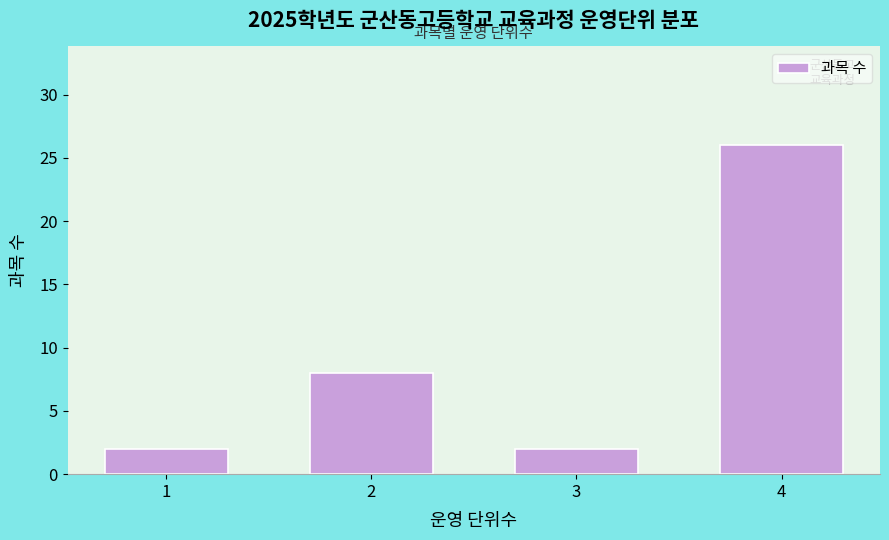

Reading left to right, transcribe all the data shown in this chart.

1=2	2=8	3=2	4=26